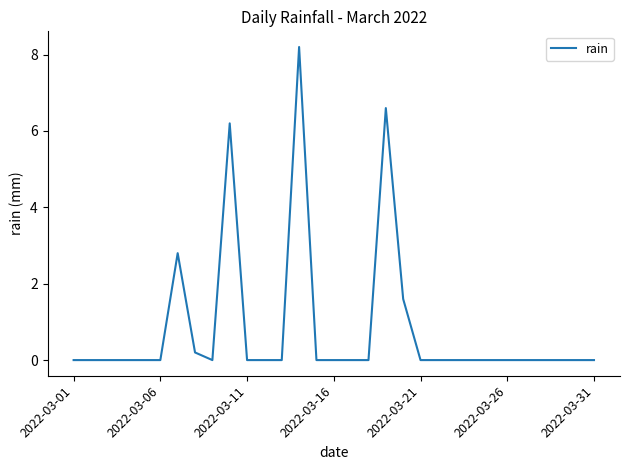

What is the greatest value displayed?

8.2